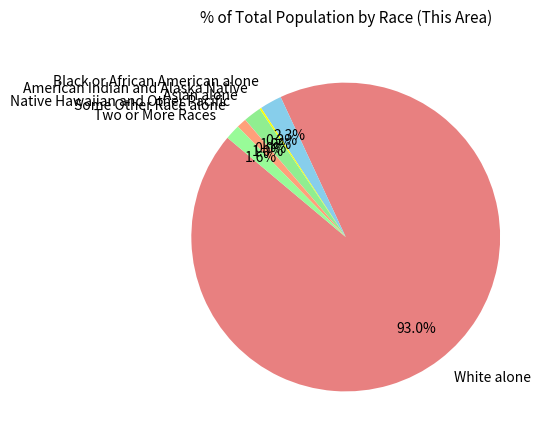

What percentage do Two or More Races and White alone together represent?

94.6%